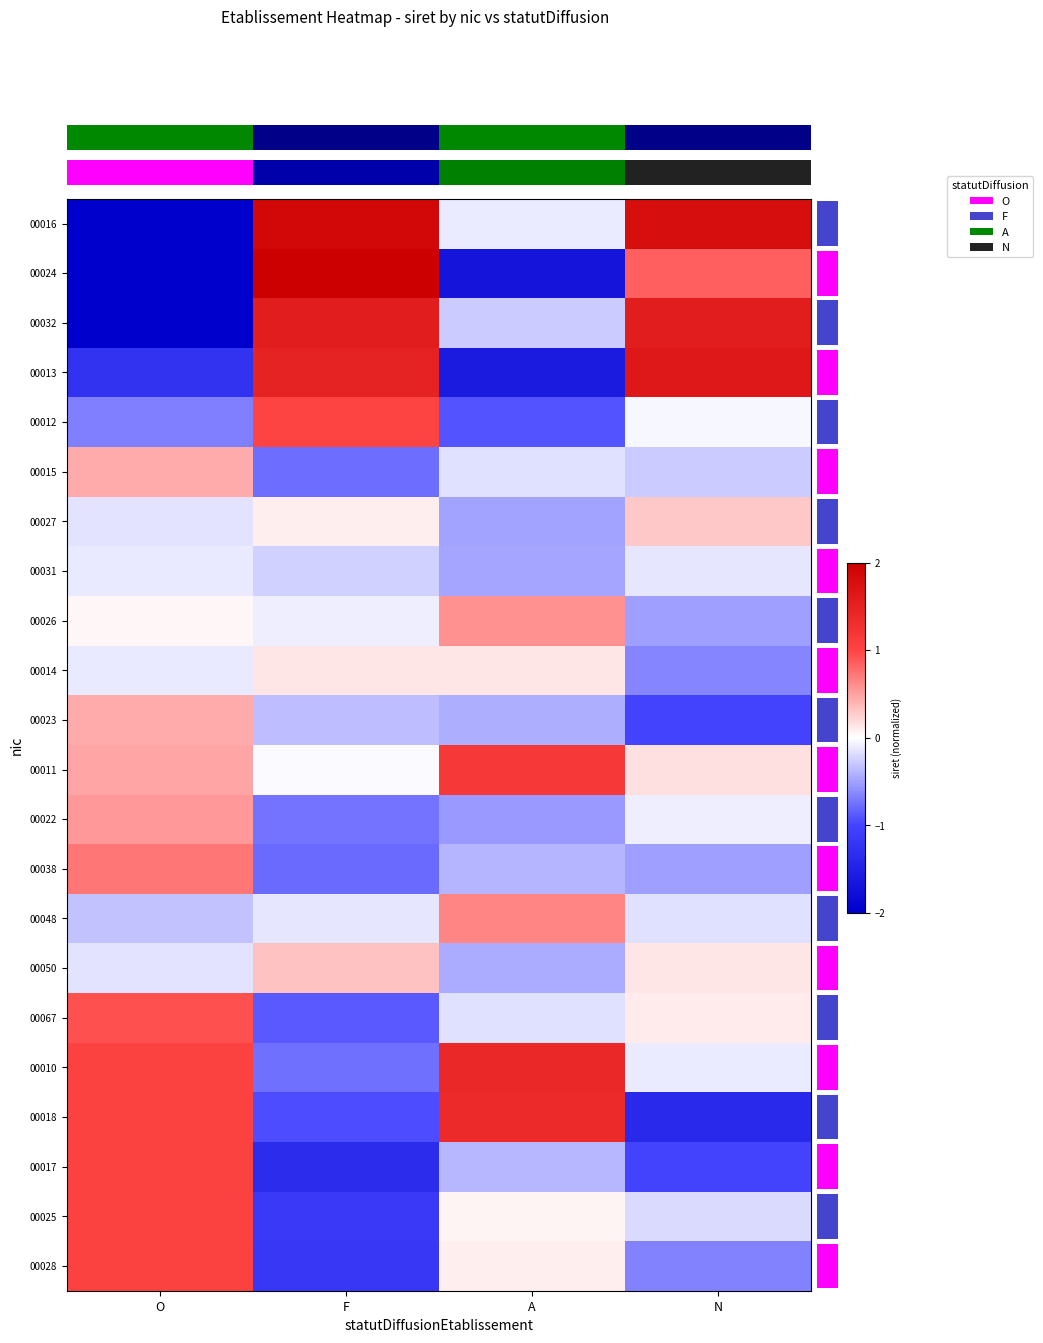

Which has a higher value, O or N?

N